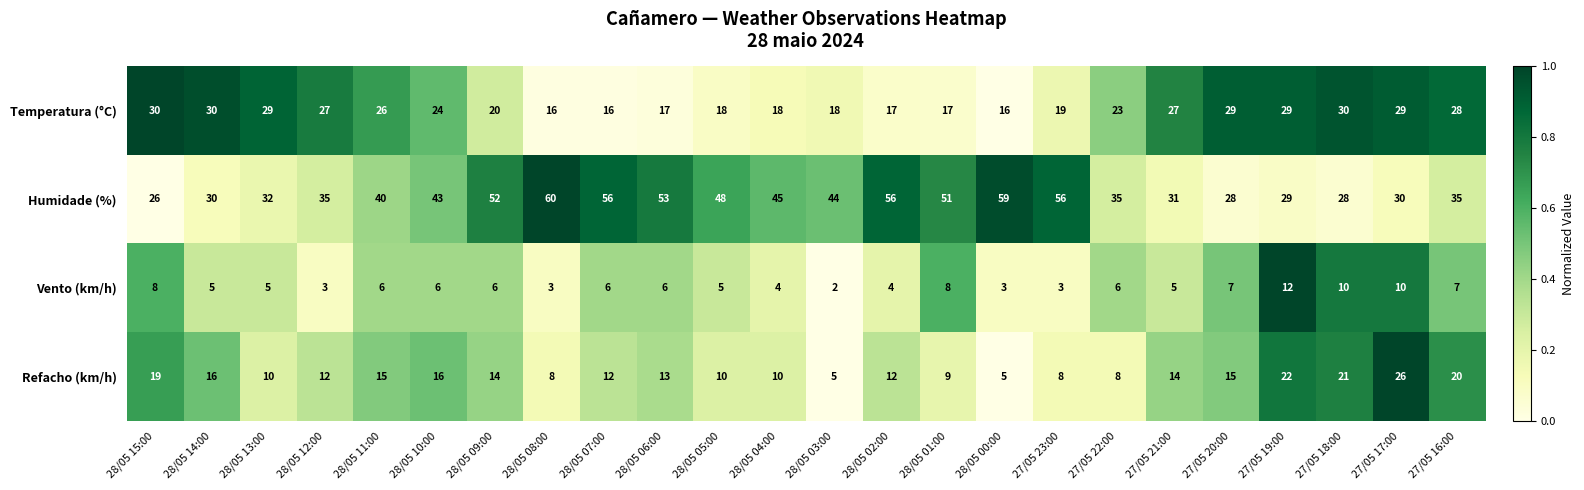

The Temperatura (°C) series shows 26 at 28/05 01:00. True or false?

False